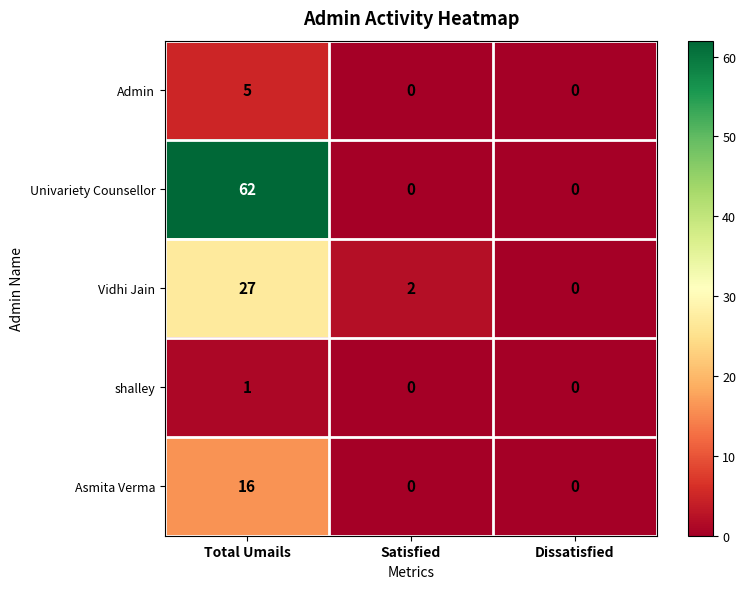

Count the number of categories in the chart.

3